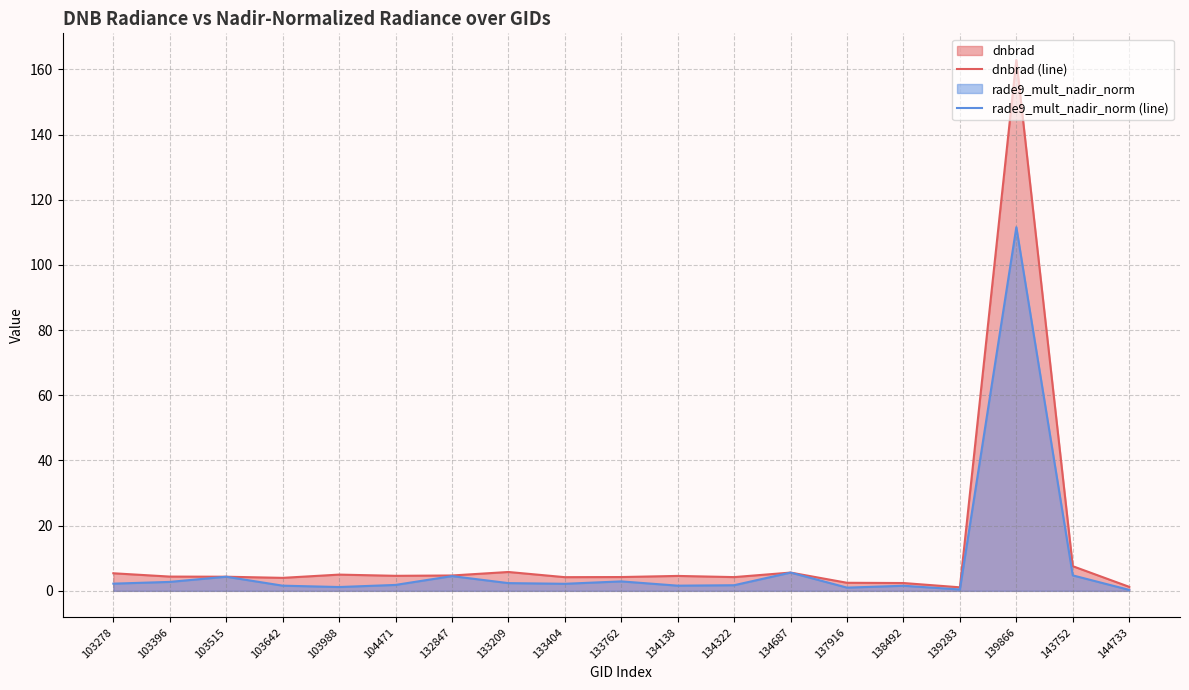

Where do rade9_mult_nadir_norm (line) and dnbrad (line) first cross each other?

103396 and 103515